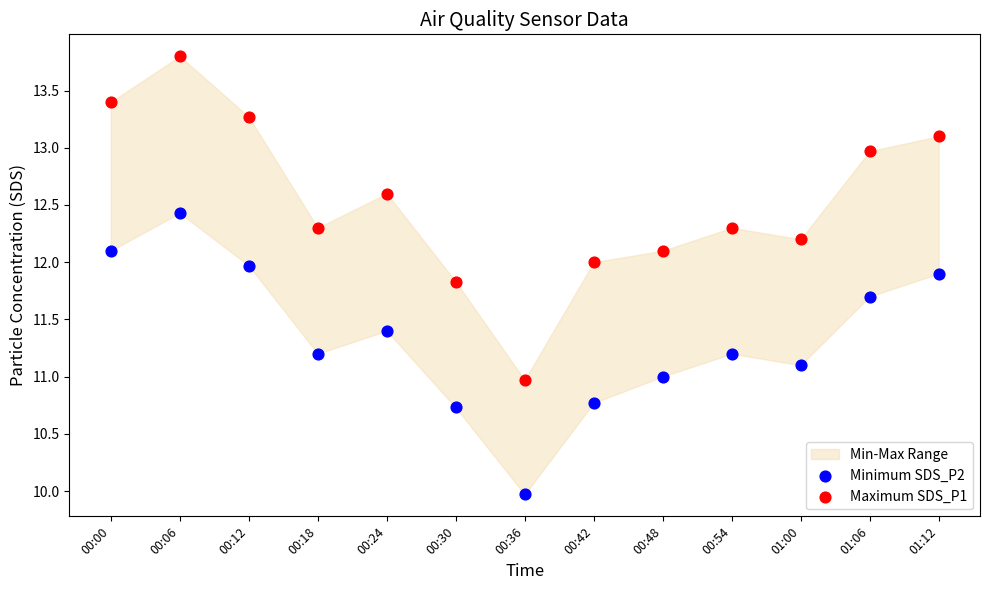

Across all data points, what is the range of X values (max minus min)?

1.0